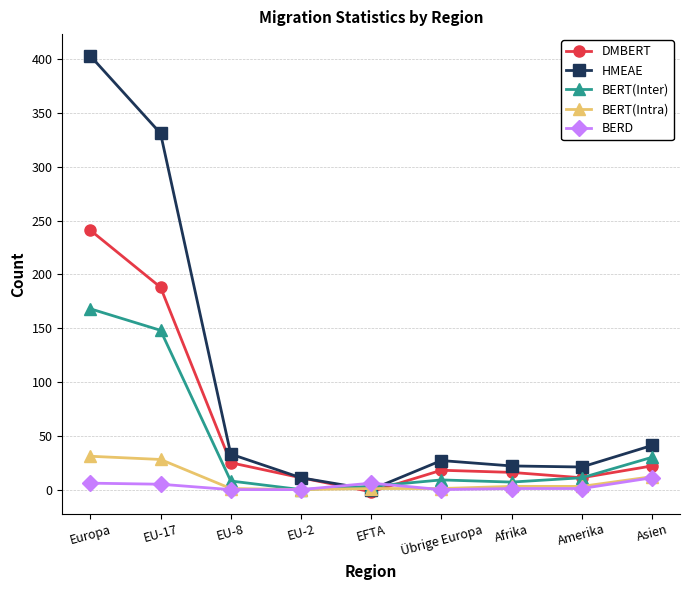

What is the average value of the DMBERT series?

59